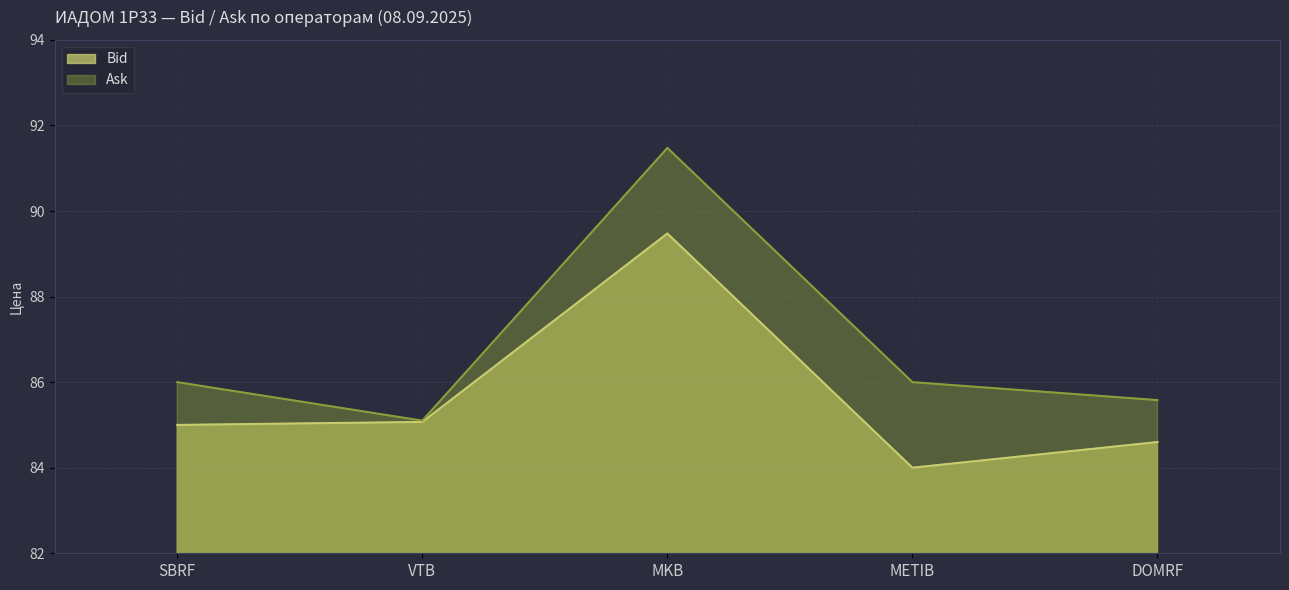

What is the difference between the maximum and minimum values in the Ask series?

6.4